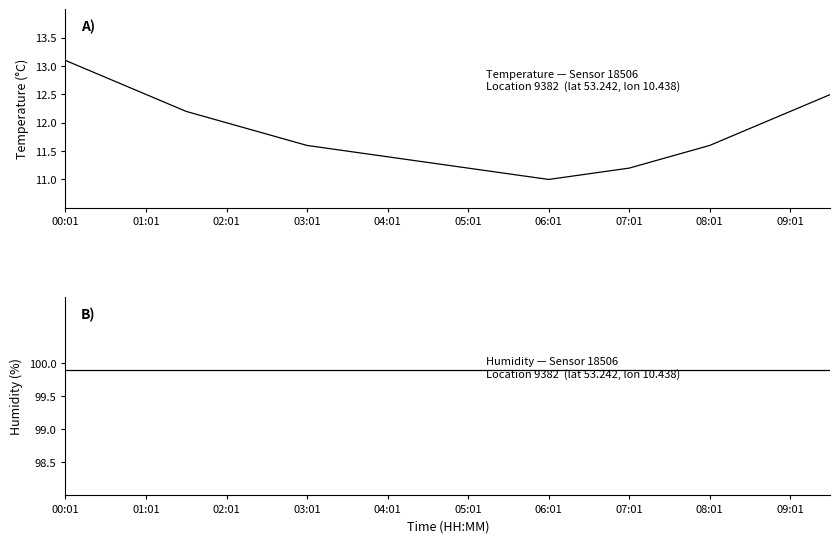

True or false: temperature and humidity intersect in this chart.

False